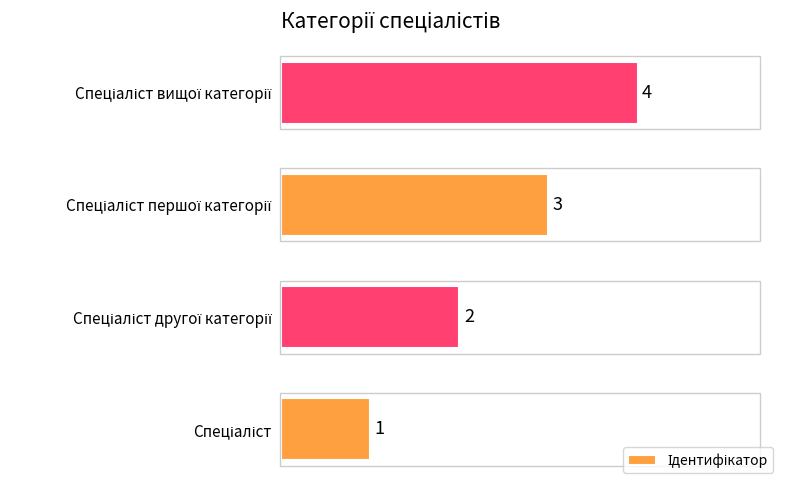

What is the sum of all values?

10